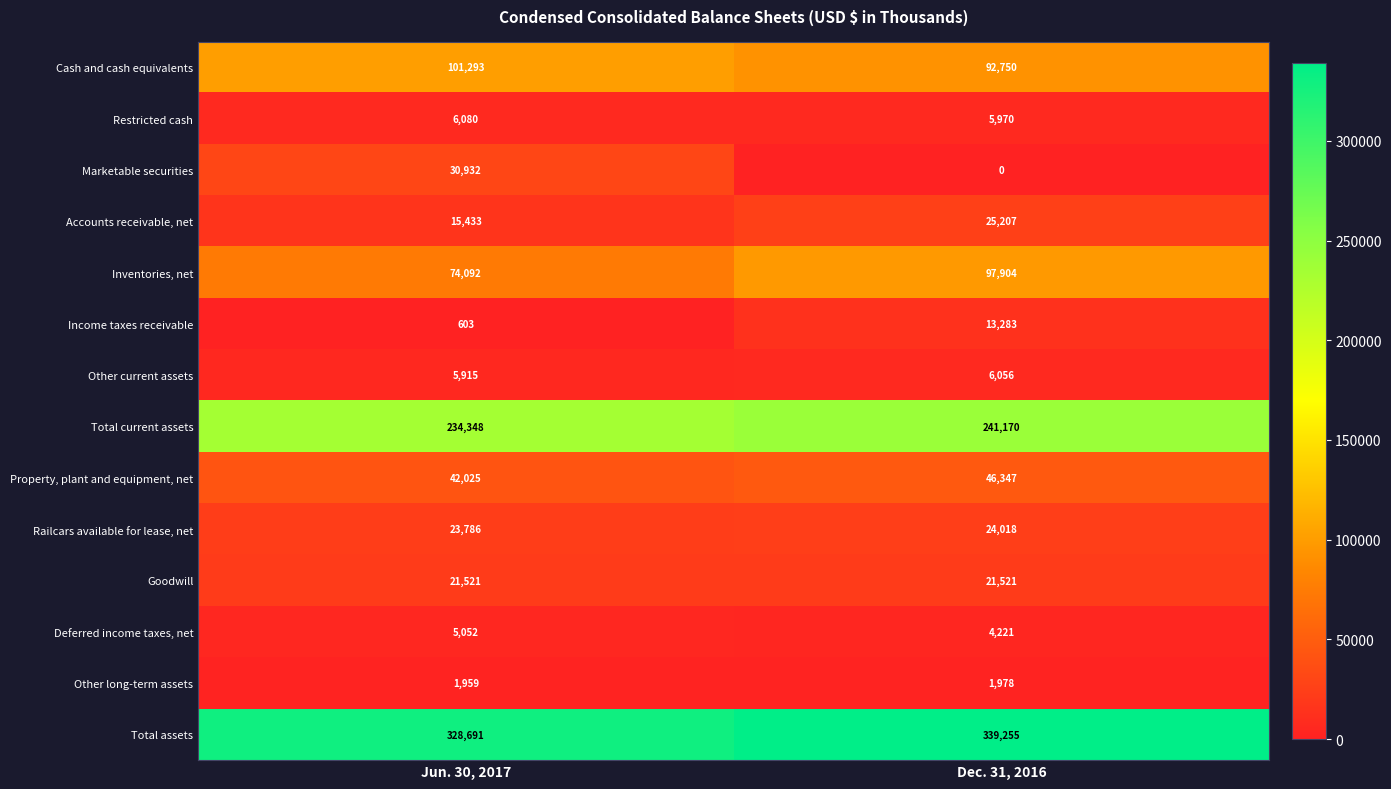

What is the difference between the highest and lowest values at Dec. 31, 2016?

339255